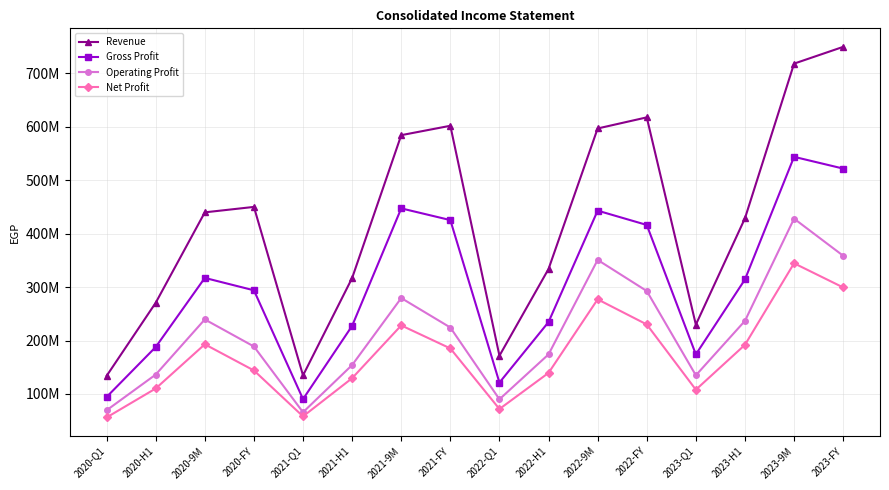

Which series has the largest range (max minus min)?

Revenue